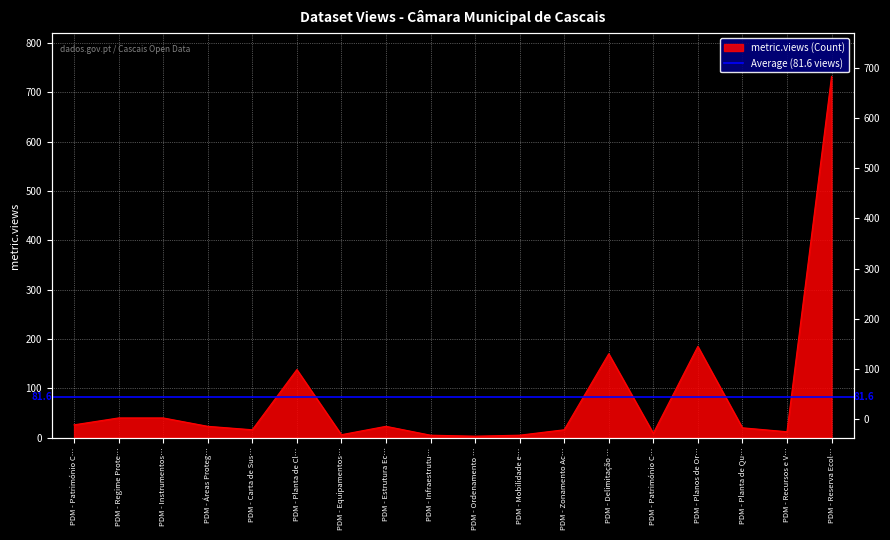

Reading left to right, list all the values displayed in this chart.

26	40	40	23	16	138	6	23	5	3	5	16	170	9	185	20	12	732